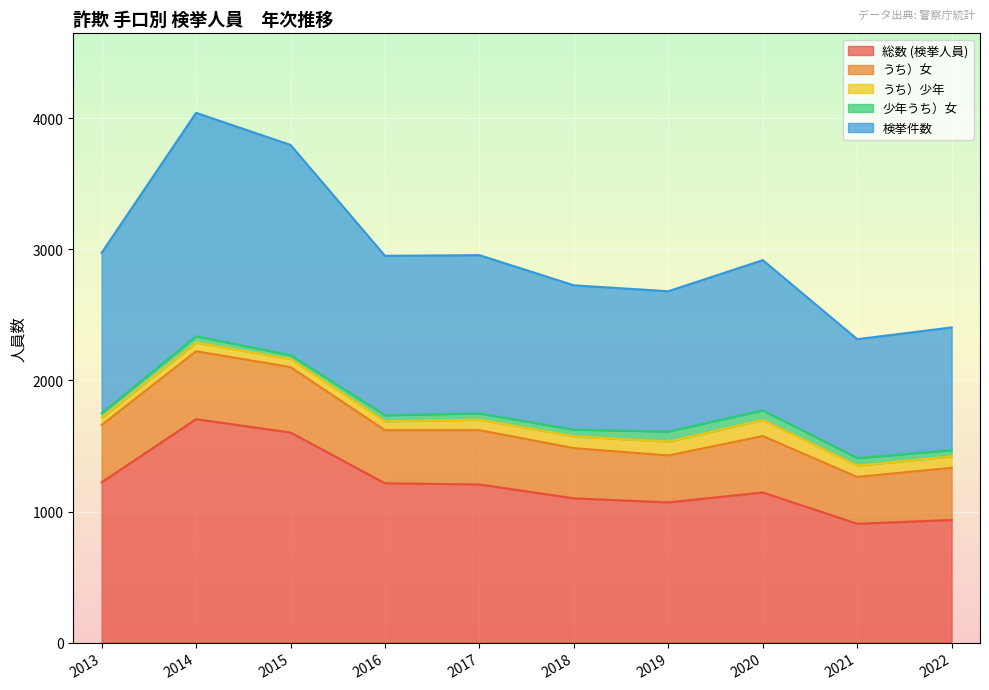

Reading right to left, transcribe all the data shown in this chart.

総数 (検挙人員): 936	907	1146	1070	1101	1207	1216	1603	1705	1223
うち）女: 398	357	430	358	383	414	405	499	518	437
うち）少年: 87	86	123	105	90	80	67	61	66	57
少年うち）女: 48	58	73	78	51	48	47	31	48	34
検挙件数: 936	907	1146	1070	1101	1207	1216	1603	1705	1223